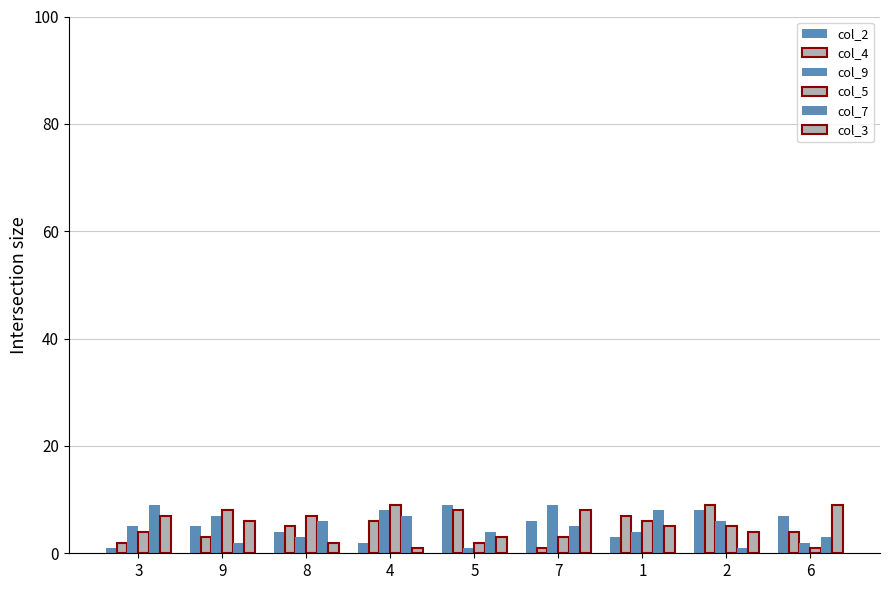

How many groups of bars are there?

9